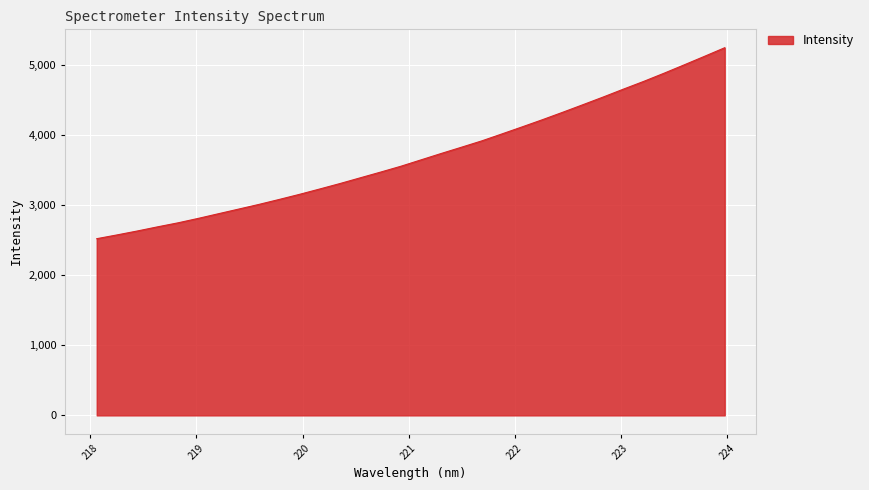

True or false: there are more than 0 points higher than both neighbors.

False